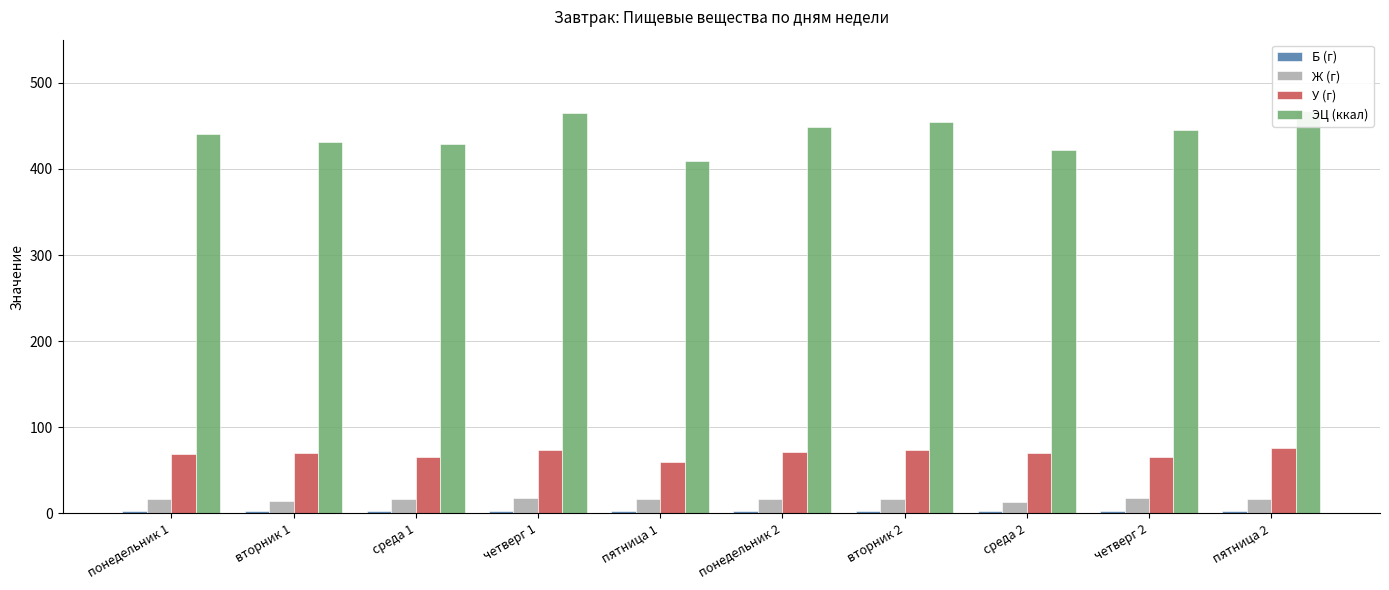

How many bars are there in total?

40